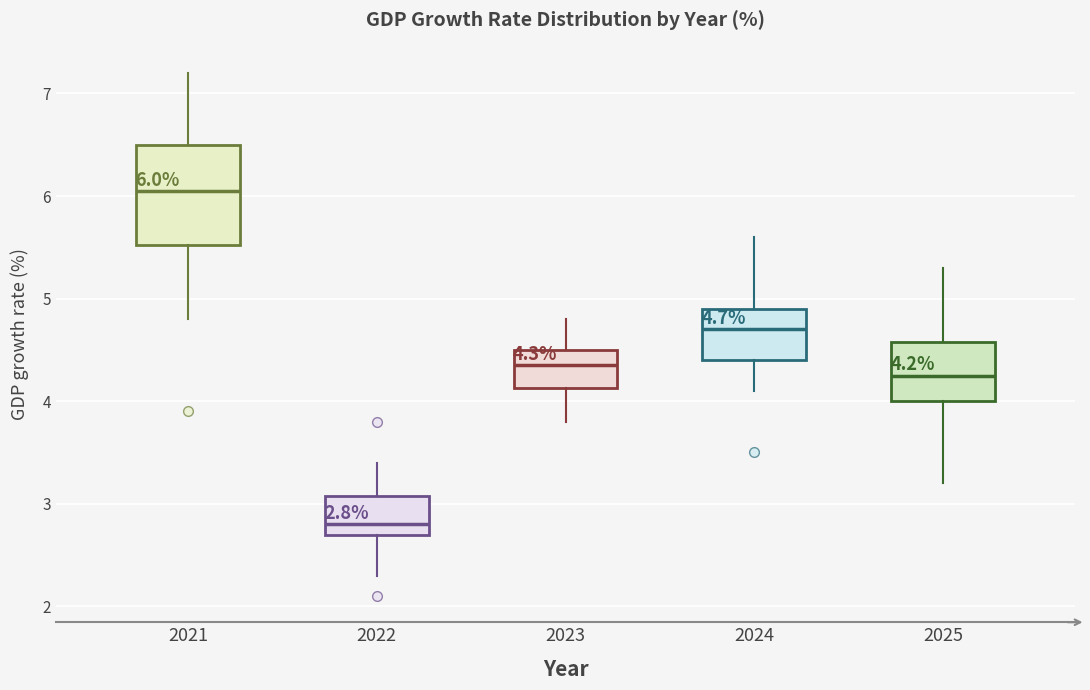

Which box's median line is the highest?

2021